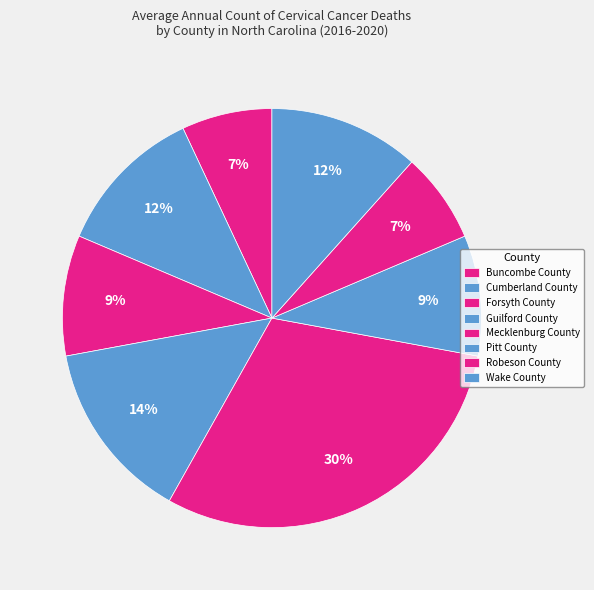

Which slice is the largest?

Mecklenburg County